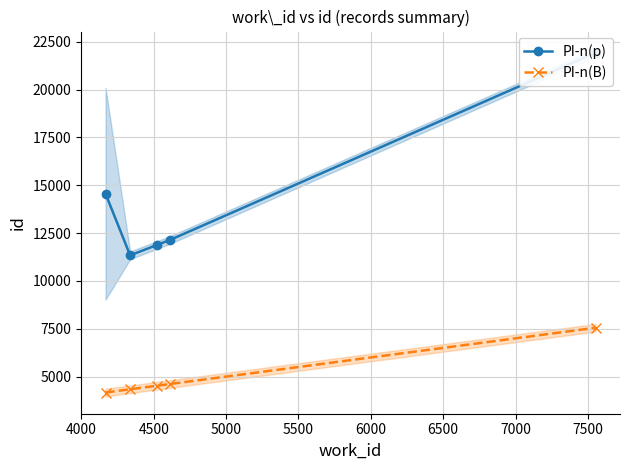

What is the highest value of the PI-n(B) series?

7552